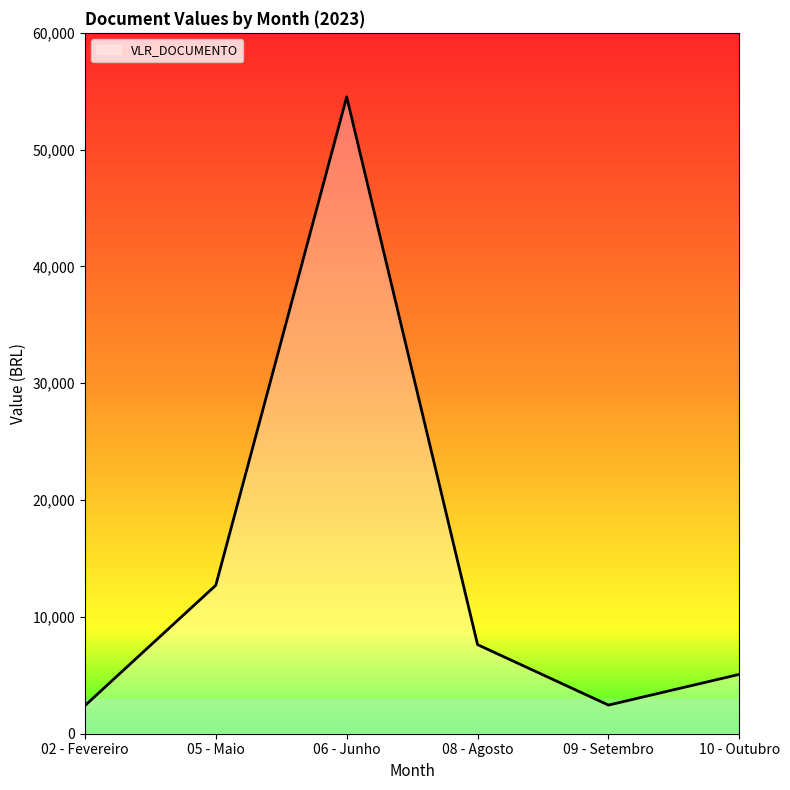

Which category has the highest value across all series?

06 - Junho